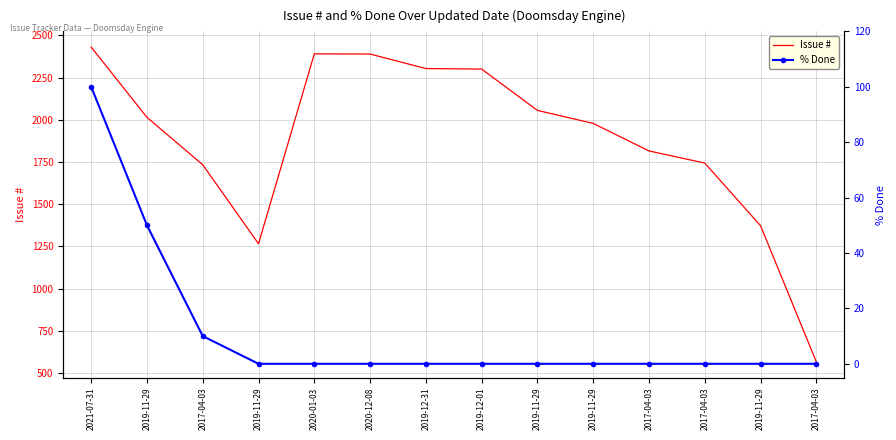

Reading left to right, list all the values displayed in this chart.

Issue #: 2431	2015	1734	1266	2391	2390	2304	2301	2056	1979	1816	1744	1373	566
% Done: 100	50	10	0	0	0	0	0	0	0	0	0	0	0